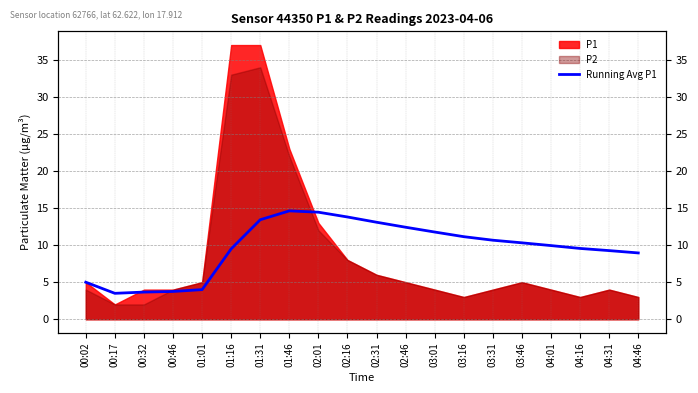

What is the label of the 5th point from the left?

01:01